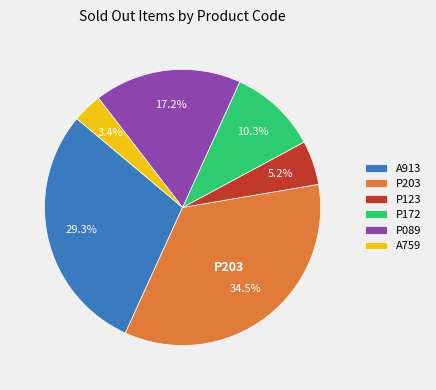

Do A913 and A759 together represent more than half of the pie?

No